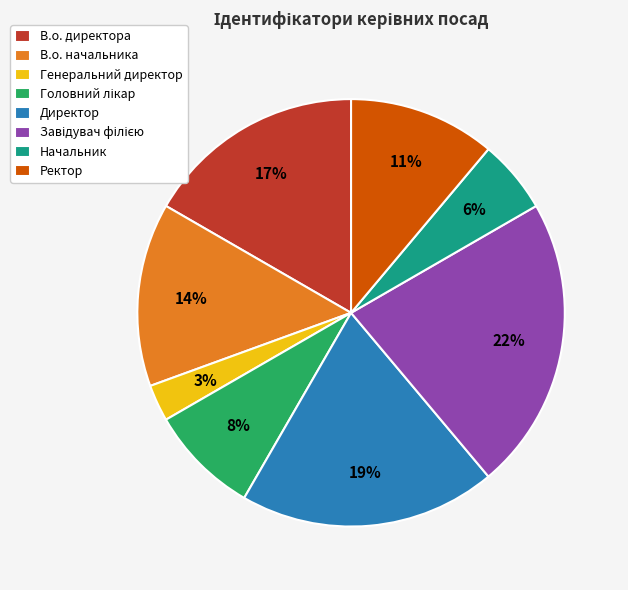

What percentage is the Начальник slice, to the nearest percent?

6%